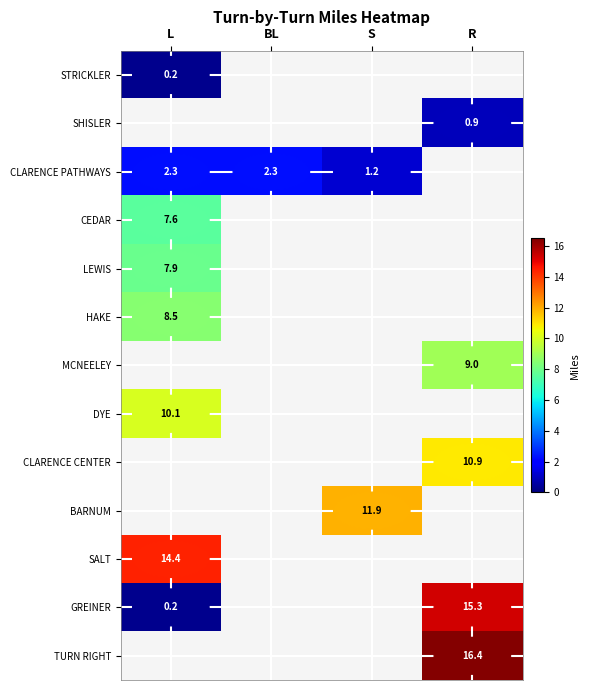

Which label corresponds to the largest value in the chart?

R